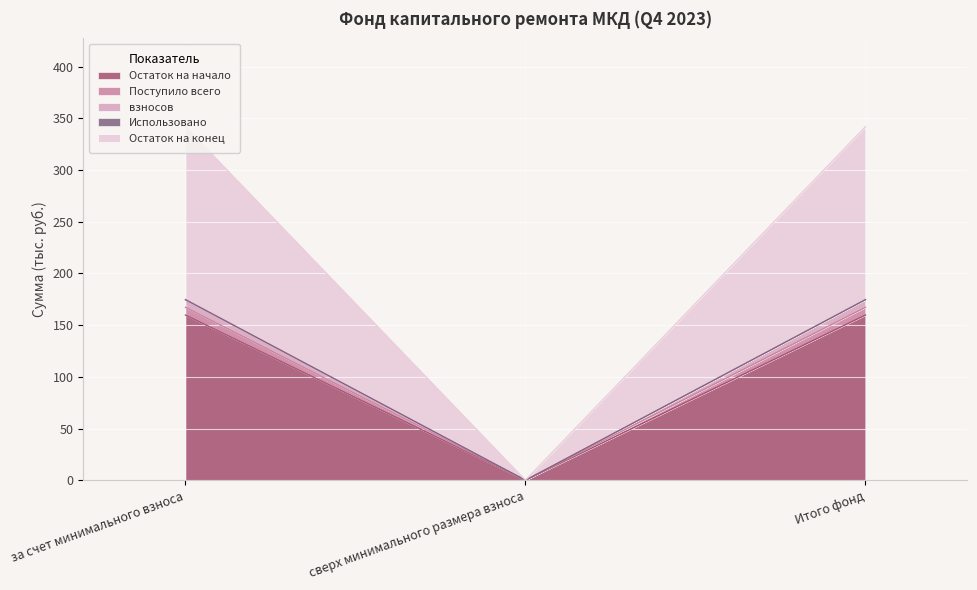

Does the chart display data point markers on the line(s)?

No